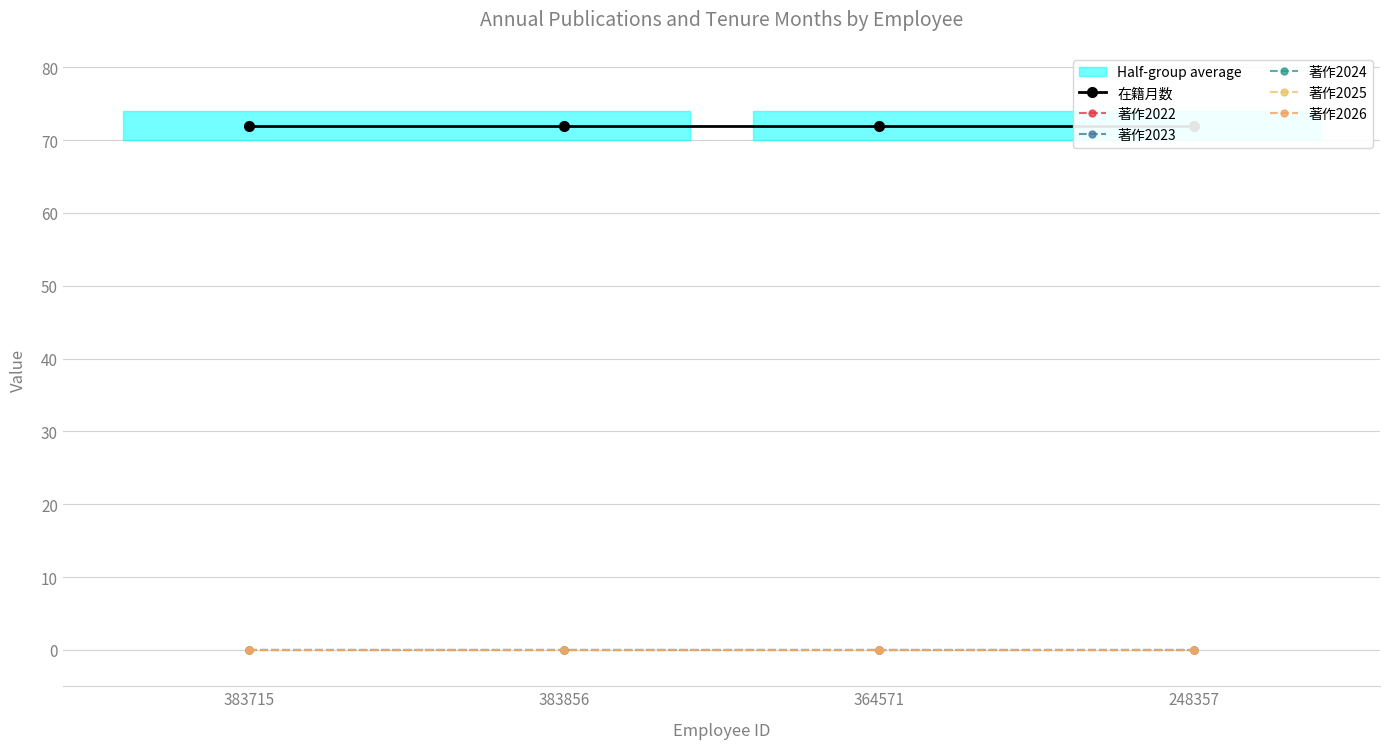

True or false: 著作2026 and 著作2025 cross at least once.

False